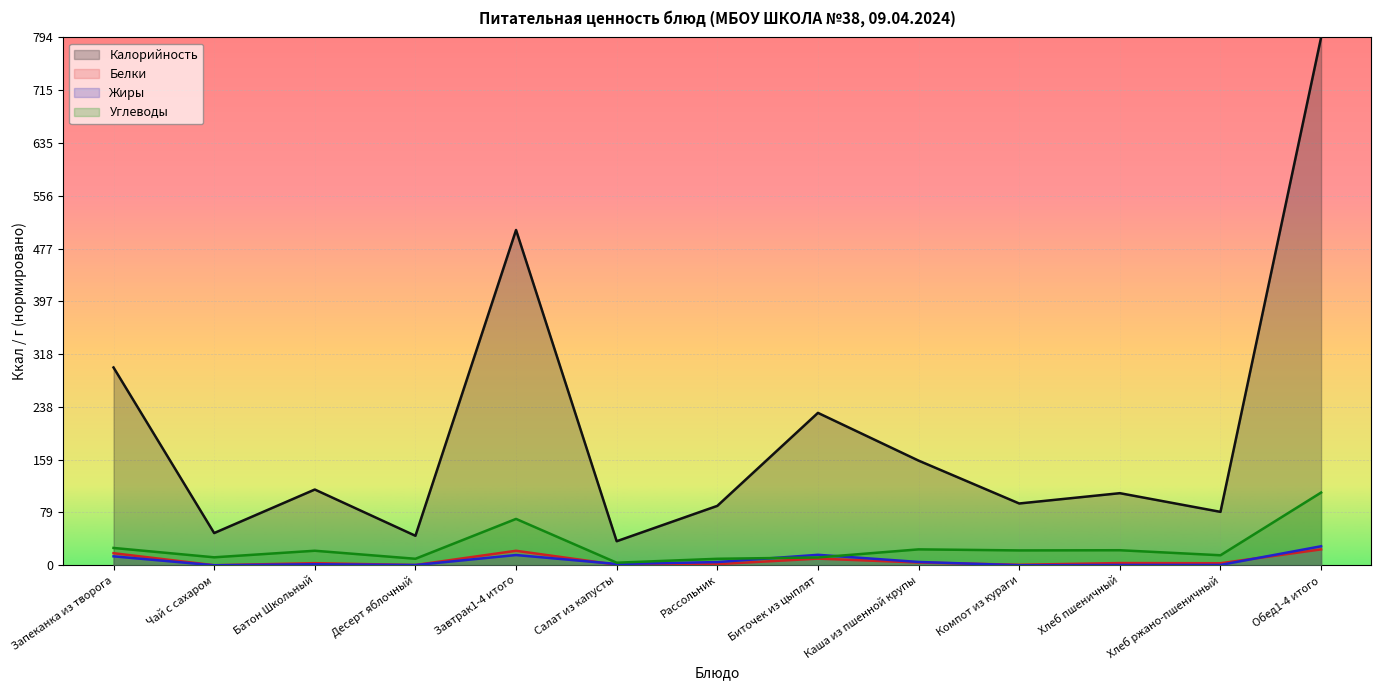

True or false: Белки and Углеводы intersect in this chart.

False